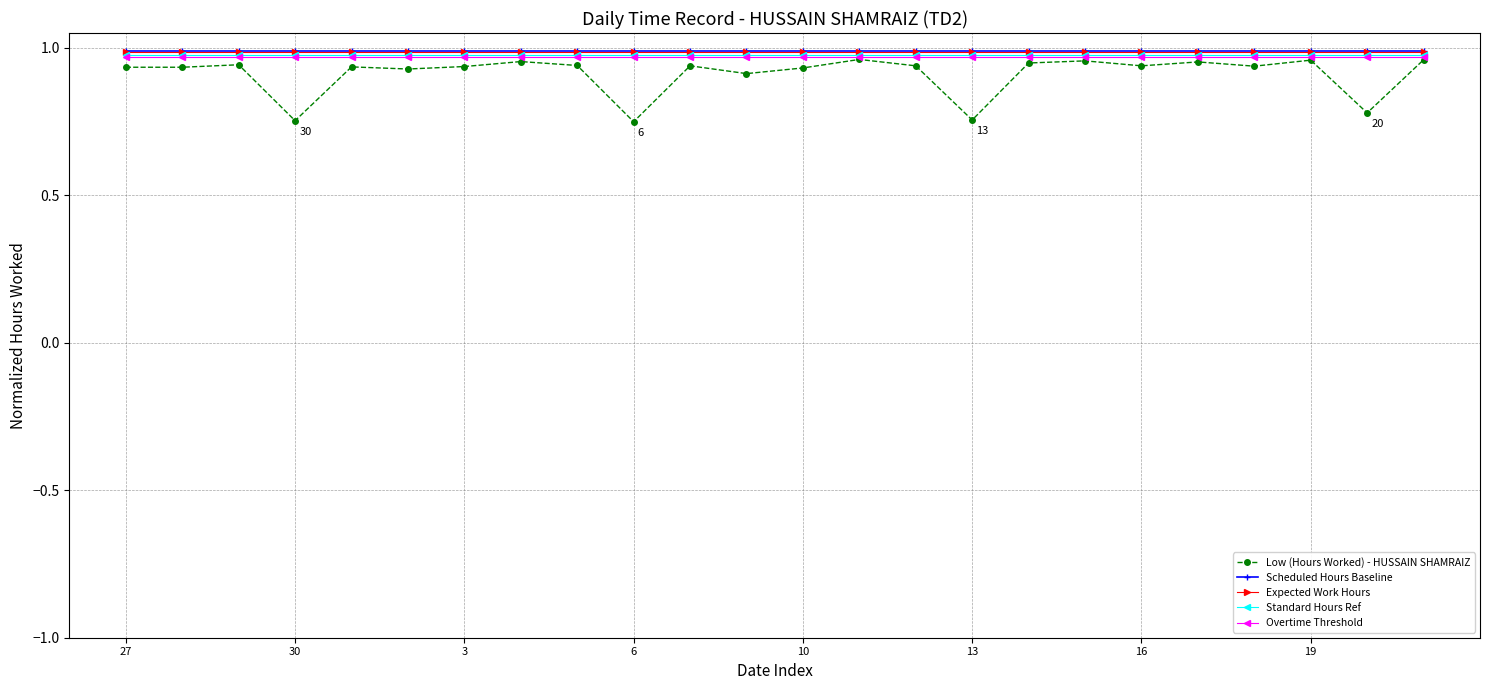

What is the difference between the maximum and minimum values in the Low (Hours Worked) - HUSSAIN SHAMRAIZ series?

0.2